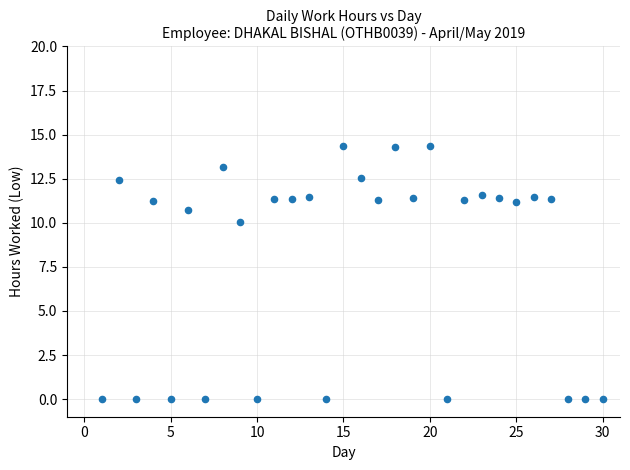

What Y value in the scatter plot is closest to 7?

10.0